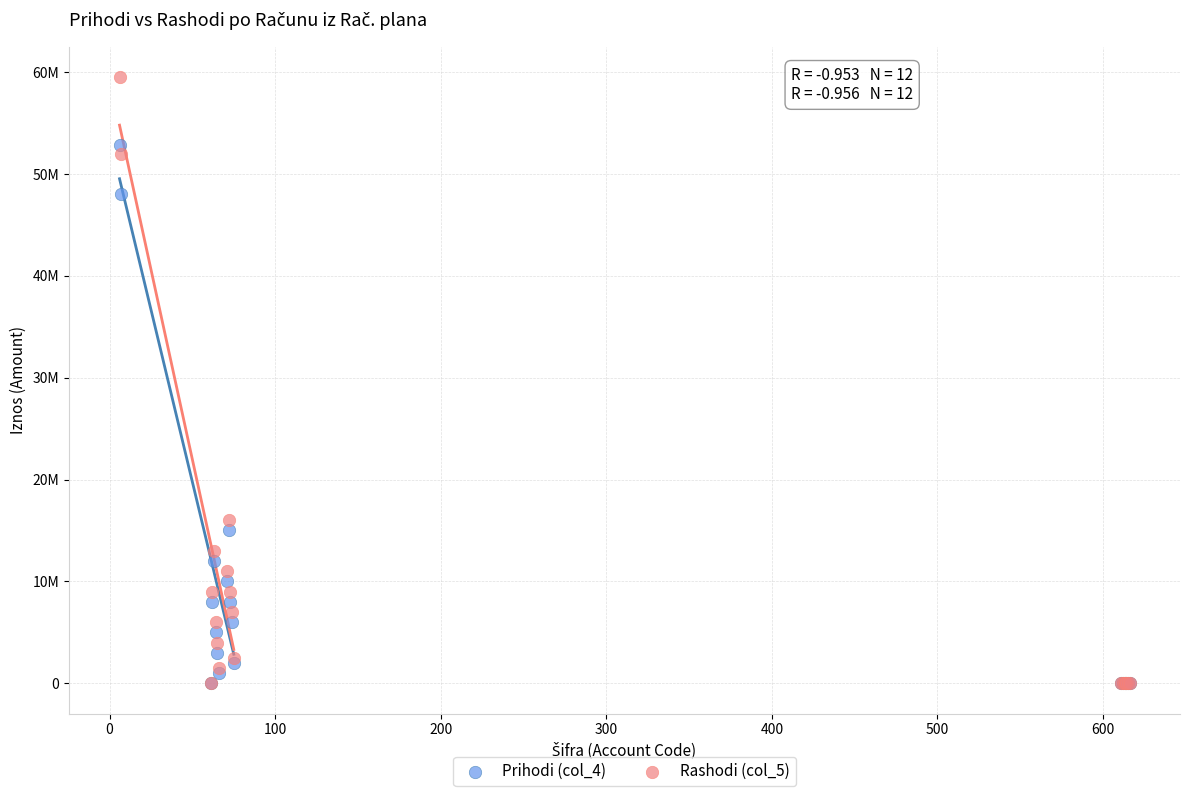

Which series contains the highest Y value?

Rashodi (col_5)